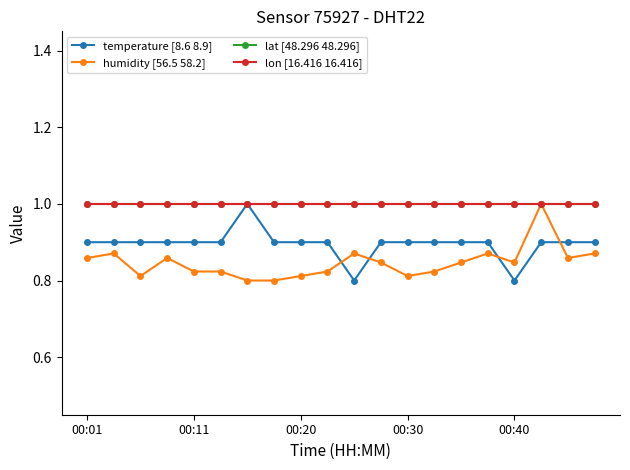

Does the chart have visible grid lines?

No